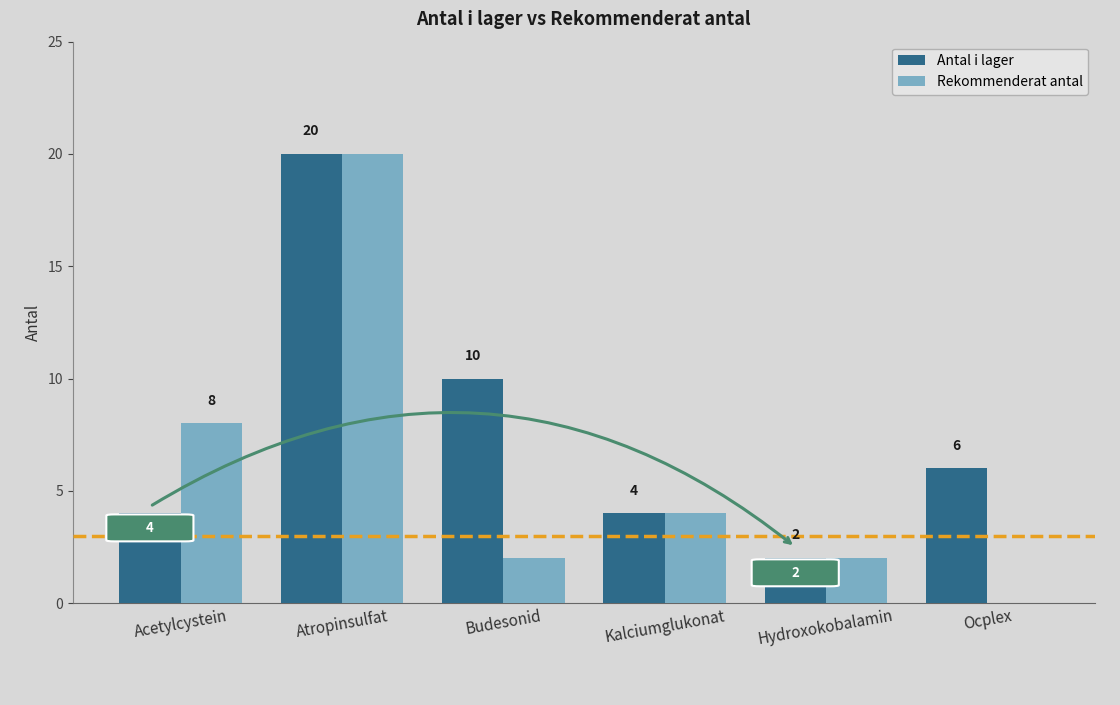

Reading left to right, transcribe all the data shown in this chart.

Antal i lager: 4	20	10	4	2	6
Rekommenderat antal: 8	20	2	4	2	0